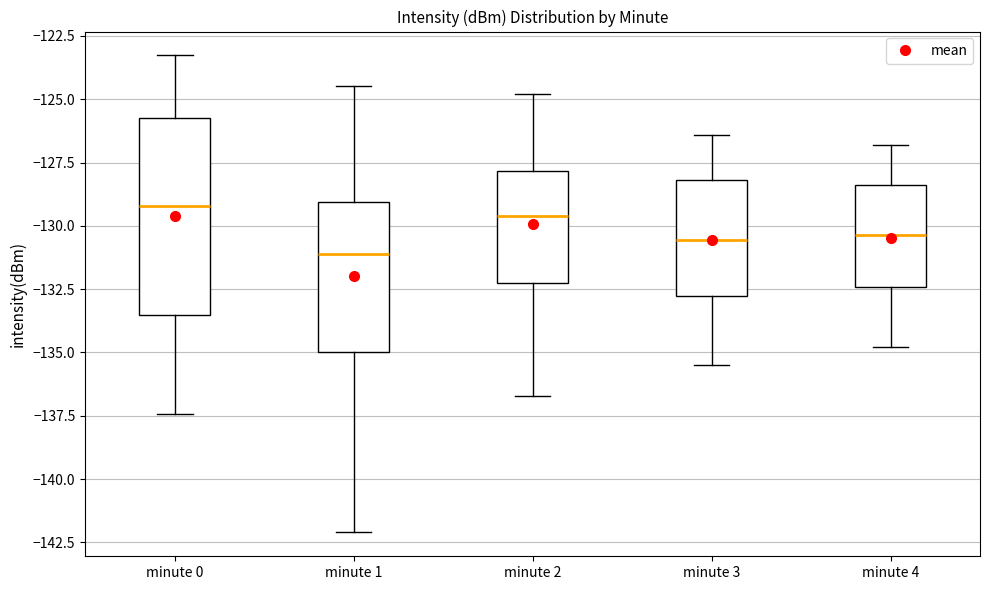

Where is the upper edge of the box for minute 3 on the y-axis? The values are not printed on the chart, so give them approximately, as read against the axis.

-128.0